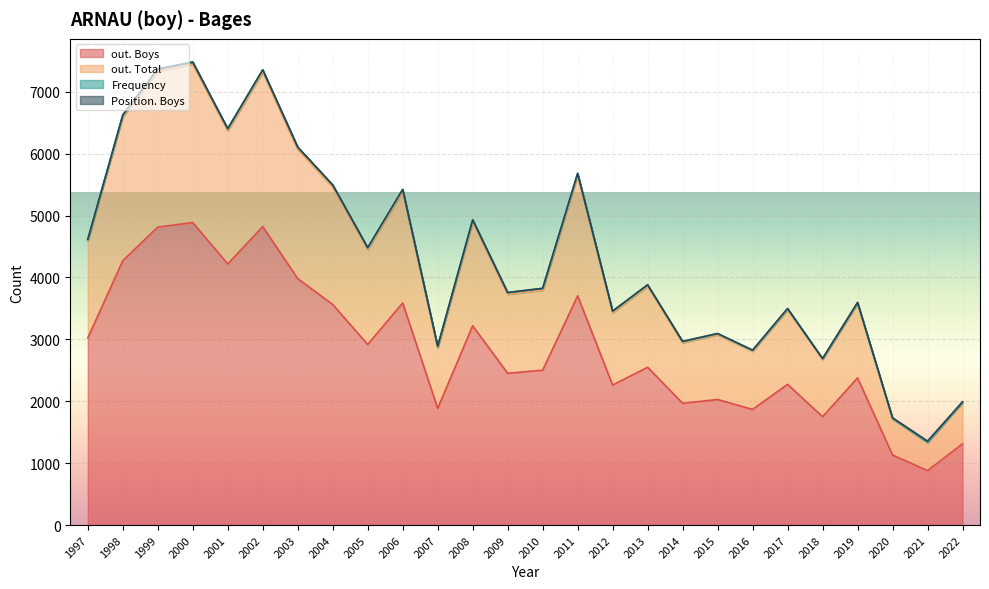

True or false: out. Boys and out. Total cross at least once.

False